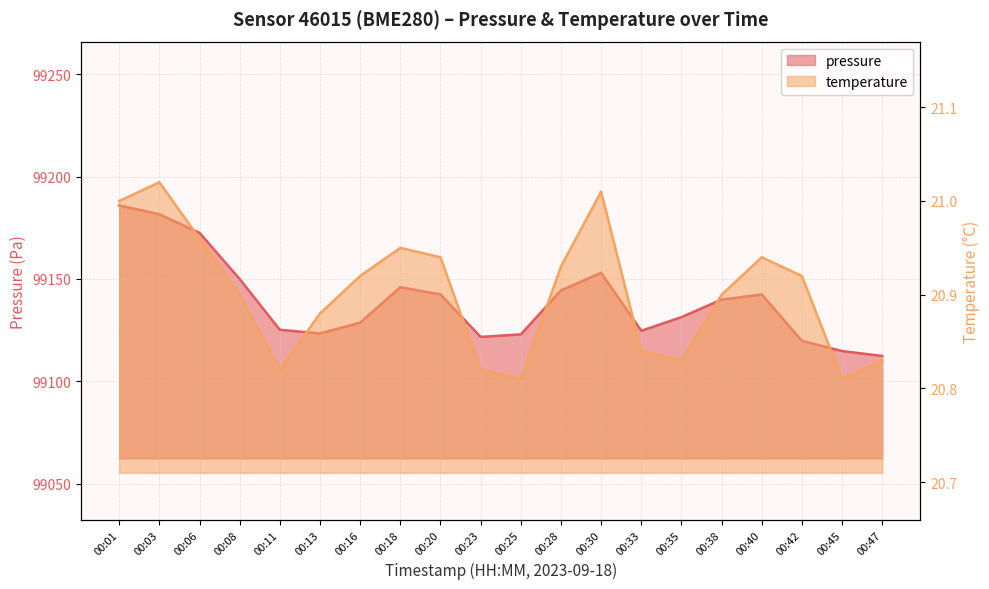

List the series in order of their overall mean, lowest first.

temperature, pressure